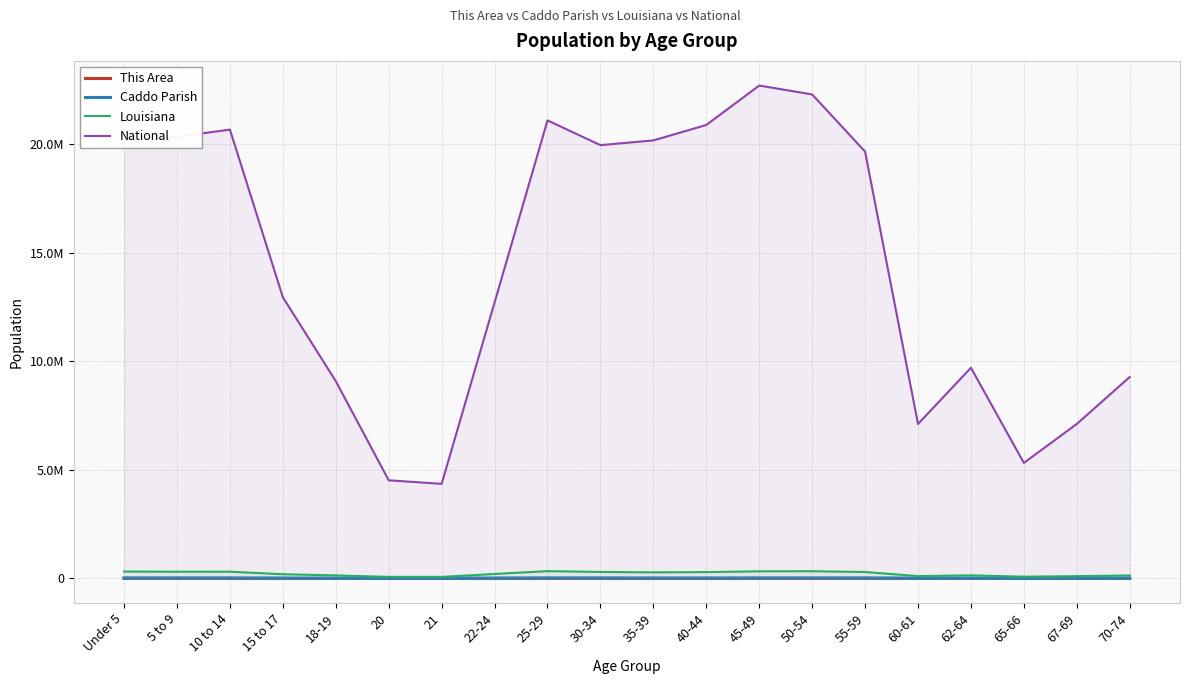

True or false: Caddo Parish has more than 2 points higher than both neighbors.

True